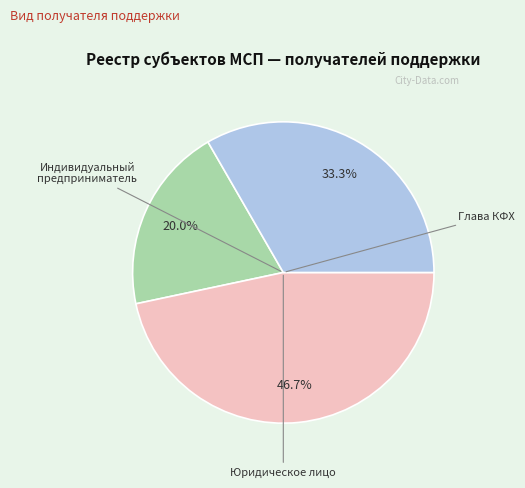

Does any single category account for the majority?

No